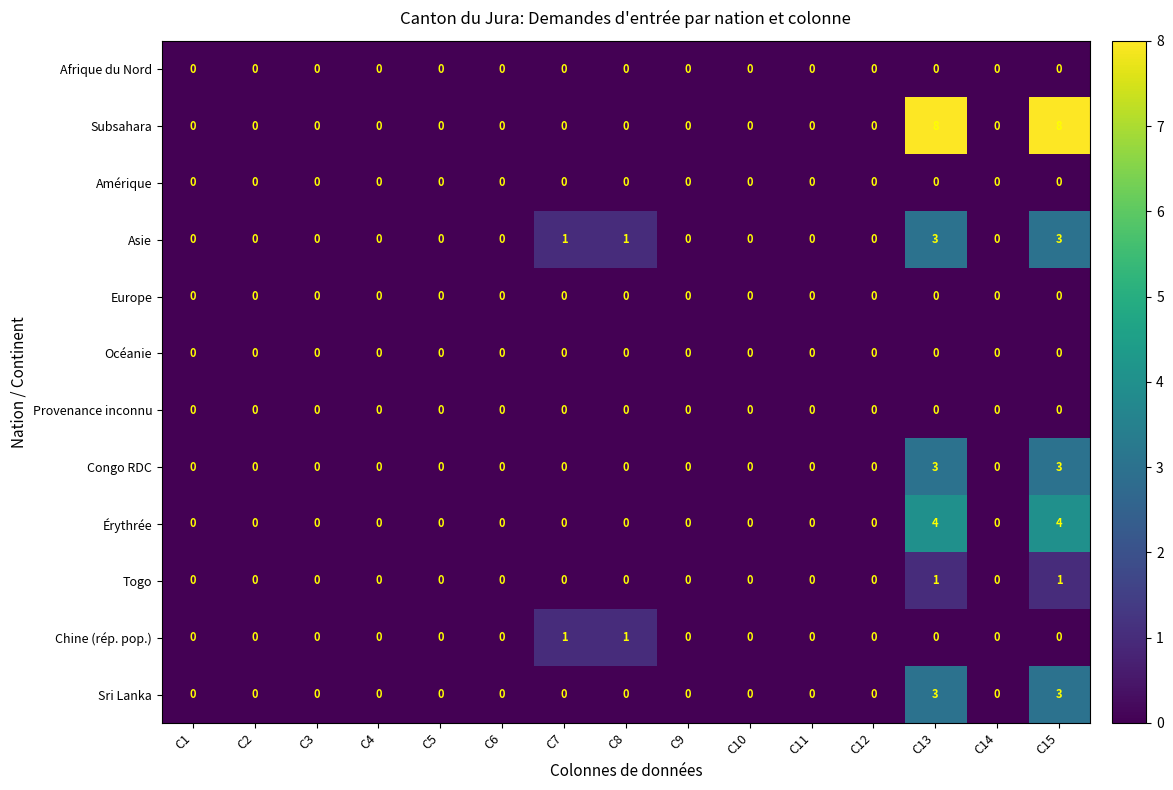

Which series has the largest range (max minus min)?

Subsahara